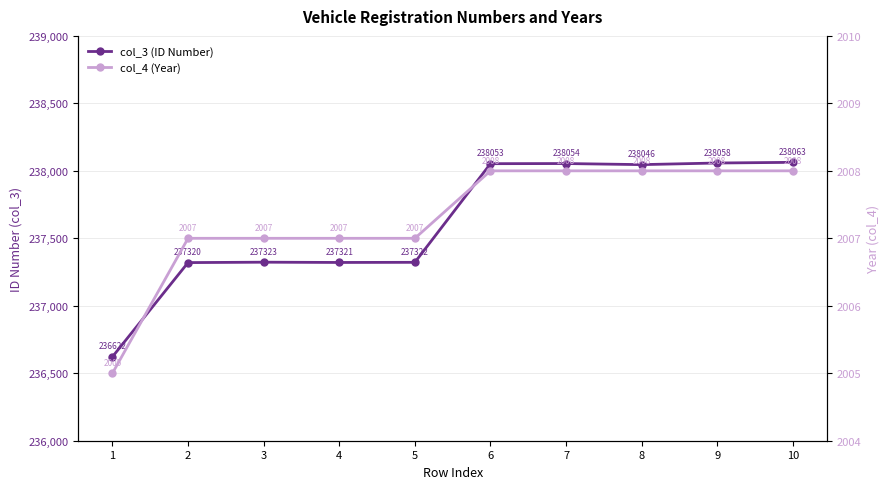

The col_3 (ID Number) series shows 128594 at 6. True or false?

False